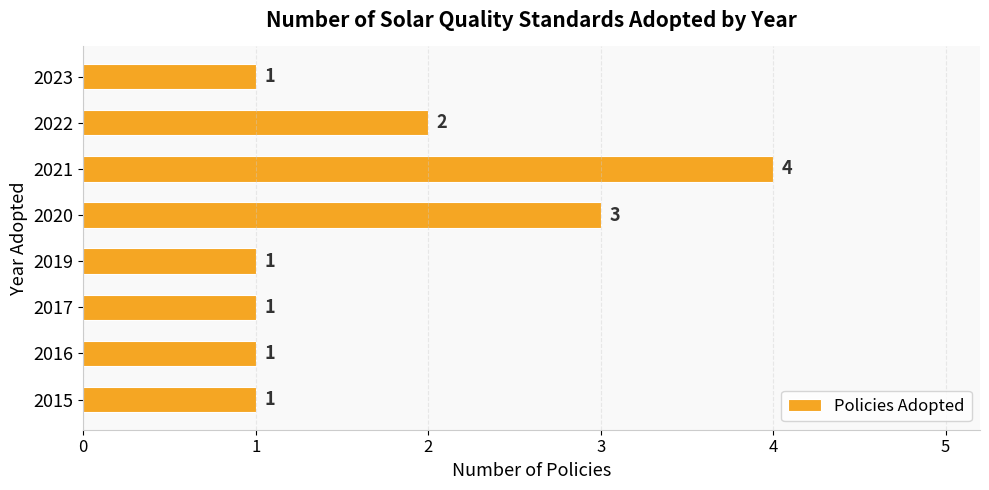

Where is the data nearest to the value 2?

2022